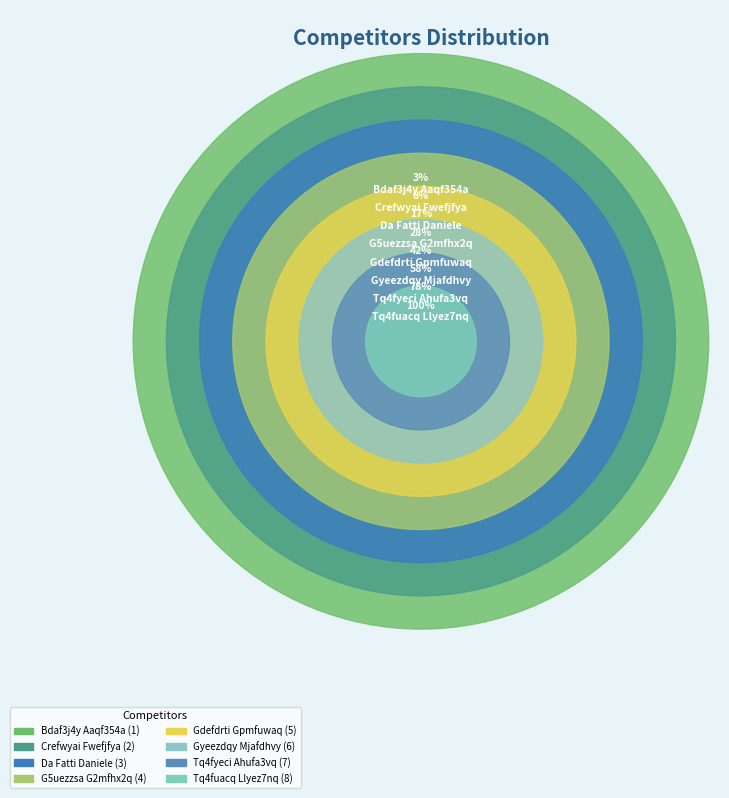

Between Tq4fyeci Ahufa3vq and Gyeezdqy Mjafdhvy, which is larger?

Tq4fyeci Ahufa3vq